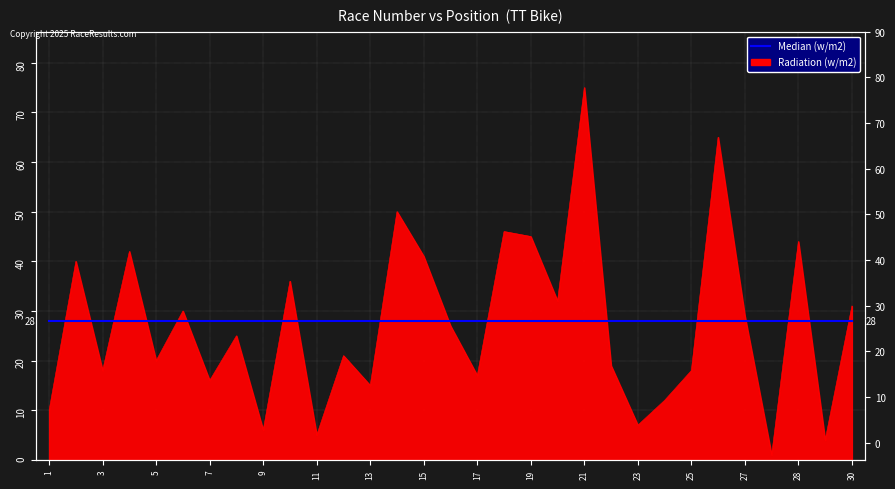

Which label corresponds to the largest value in the chart?

21